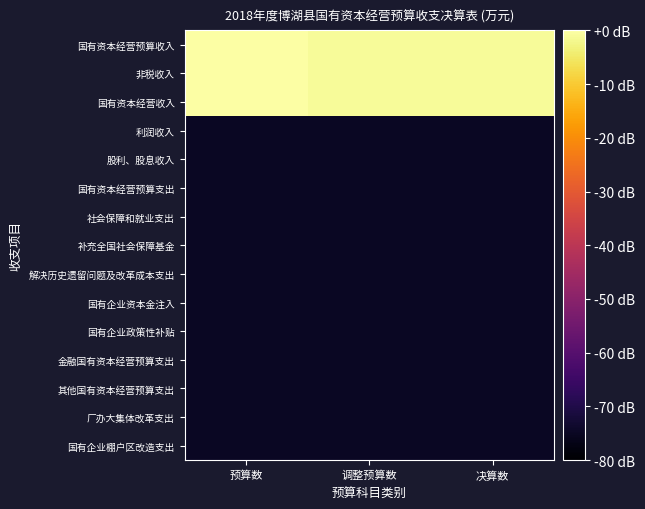

Reading left to right, what are all the values shown in this chart?

国有资本经营预算收入: 预算数=0.0	调整预算数=-1.0	决算数=-1.0
非税收入: 预算数=0.0	调整预算数=-1.0	决算数=-1.0
国有资本经营收入: 预算数=0.0	调整预算数=-1.0	决算数=-1.0
利润收入: 预算数=-74.8	调整预算数=-74.8	决算数=-74.8
股利、股息收入: 预算数=-74.8	调整预算数=-74.8	决算数=-74.8
国有资本经营预算支出: 预算数=-74.8	调整预算数=-74.8	决算数=-74.8
社会保障和就业支出: 预算数=-74.8	调整预算数=-74.8	决算数=-74.8
补充全国社会保障基金: 预算数=-74.8	调整预算数=-74.8	决算数=-74.8
解决历史遗留问题及改革成本支出: 预算数=-74.8	调整预算数=-74.8	决算数=-74.8
国有企业资本金注入: 预算数=-74.8	调整预算数=-74.8	决算数=-74.8
国有企业政策性补贴: 预算数=-74.8	调整预算数=-74.8	决算数=-74.8
金融国有资本经营预算支出: 预算数=-74.8	调整预算数=-74.8	决算数=-74.8
其他国有资本经营预算支出: 预算数=-74.8	调整预算数=-74.8	决算数=-74.8
厂办大集体改革支出: 预算数=-74.8	调整预算数=-74.8	决算数=-74.8
国有企业棚户区改造支出: 预算数=-74.8	调整预算数=-74.8	决算数=-74.8